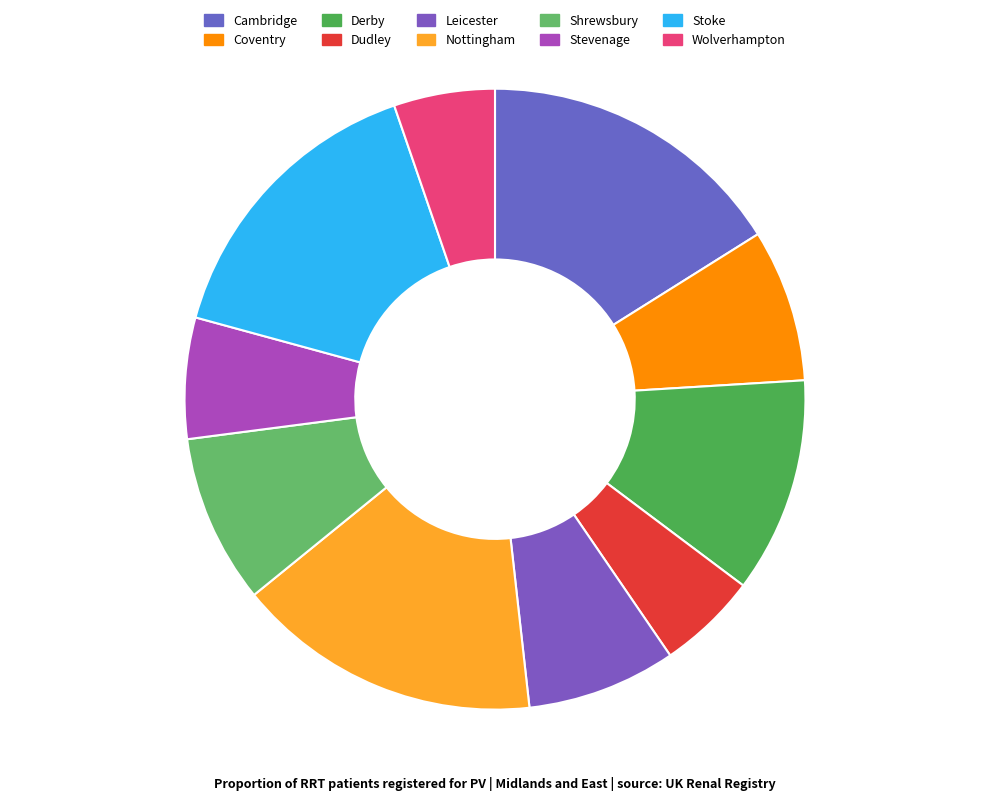

Which has a higher value, Shrewsbury or Nottingham?

Nottingham